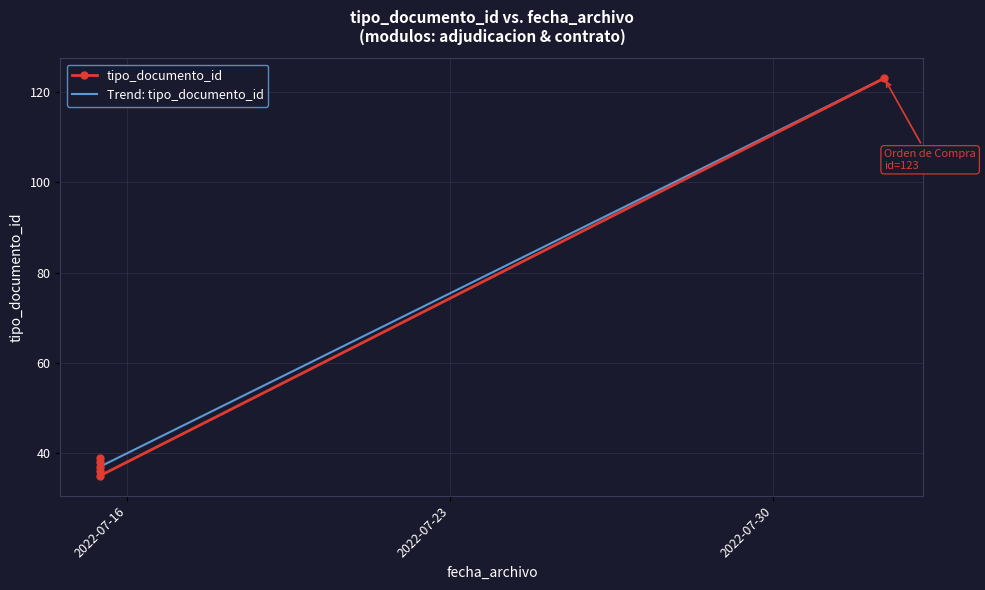

What is the difference between the second highest and second lowest values?

3